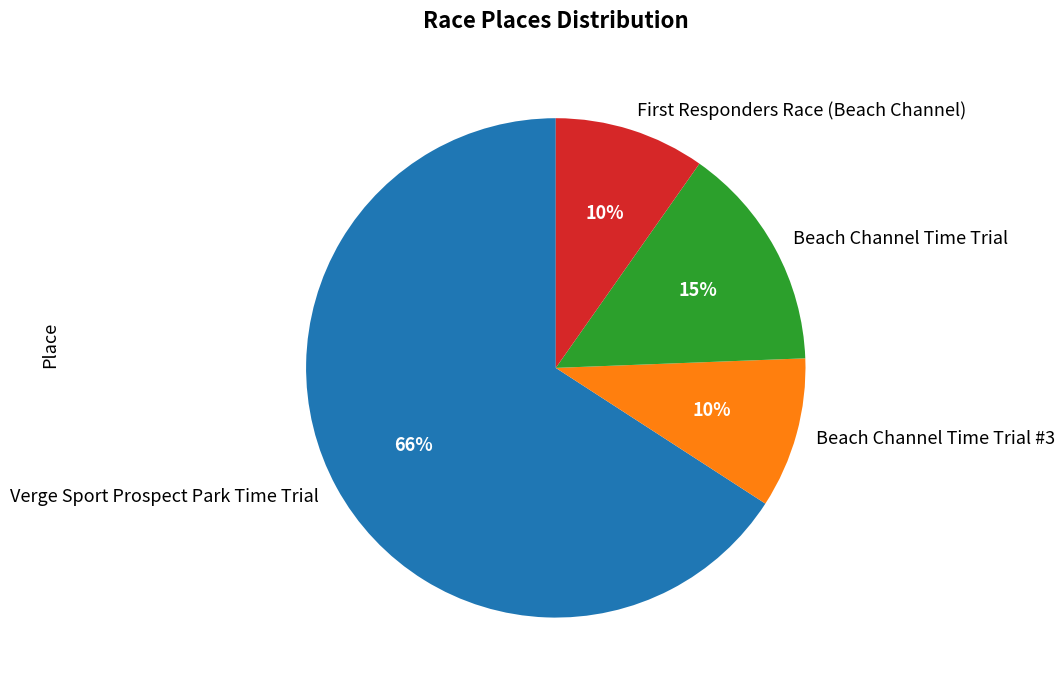

Does Beach Channel Time Trial account for over 50% of the chart?

No